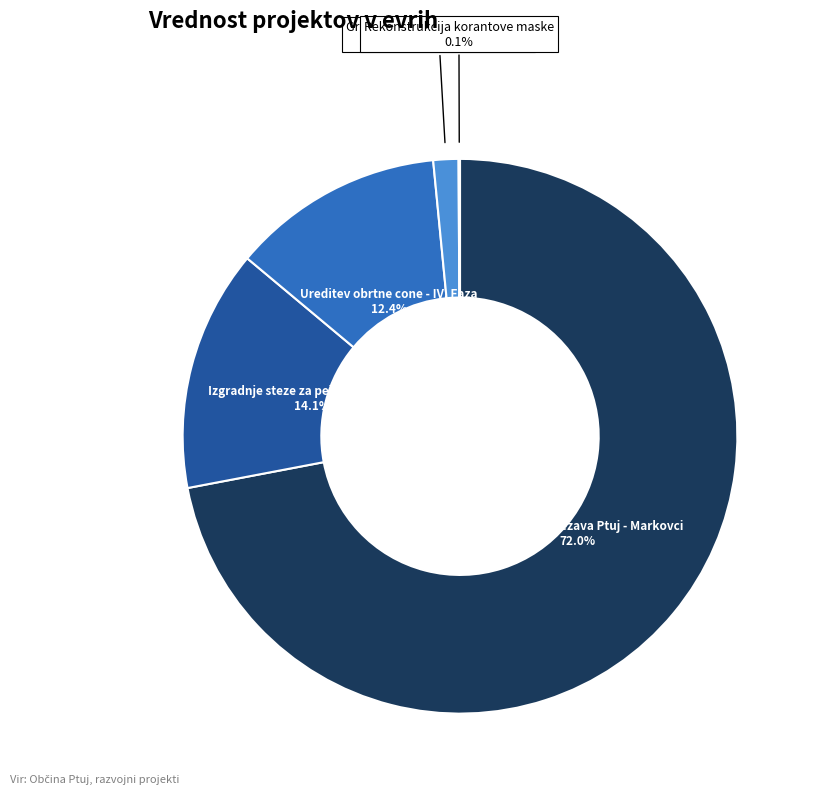

Does any single category account for the majority?

Yes